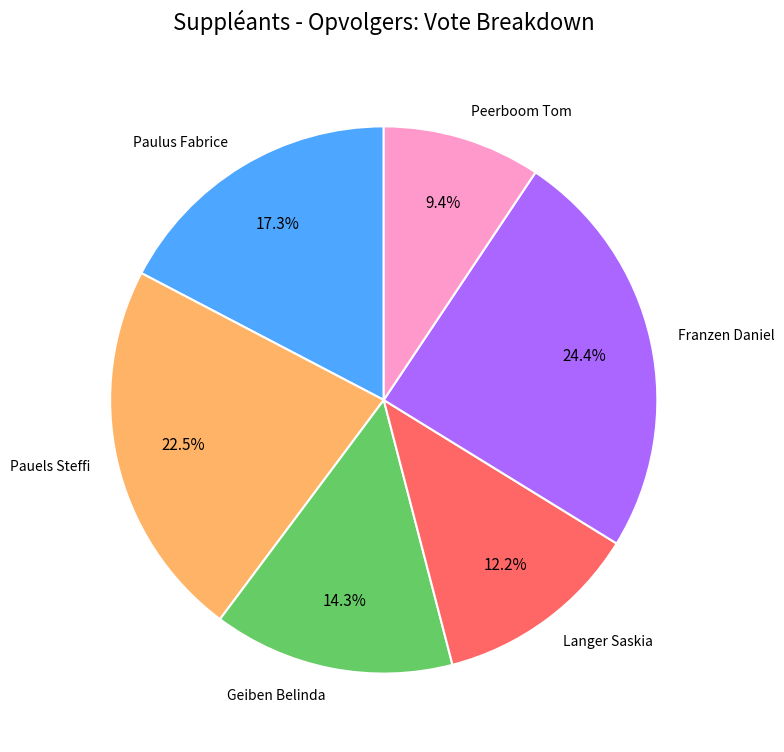

Which has a higher value, Geiben Belinda or Franzen Daniel?

Franzen Daniel